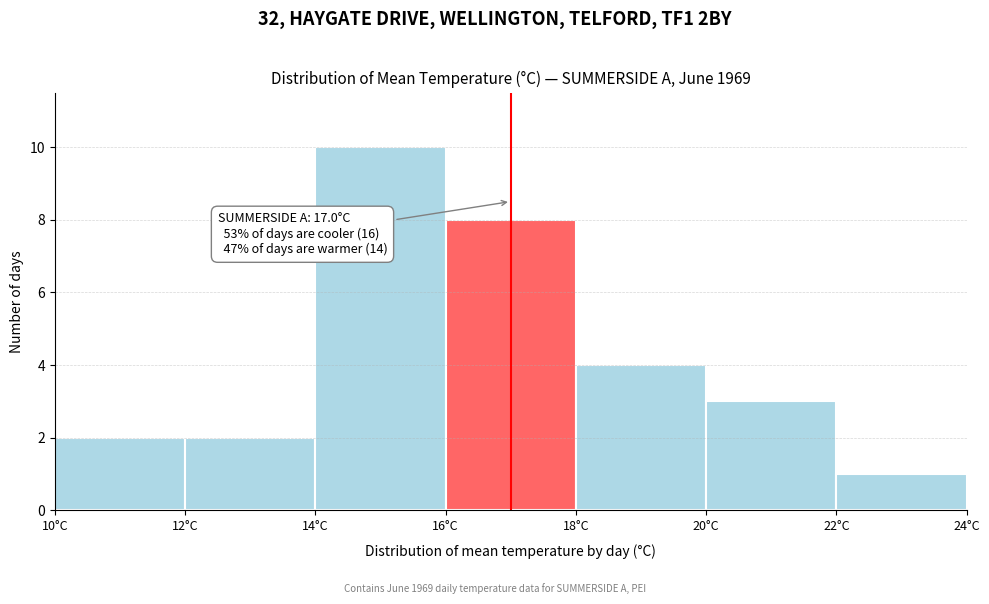

Over which range of the x-axis is the bar tallest?

14 to 16